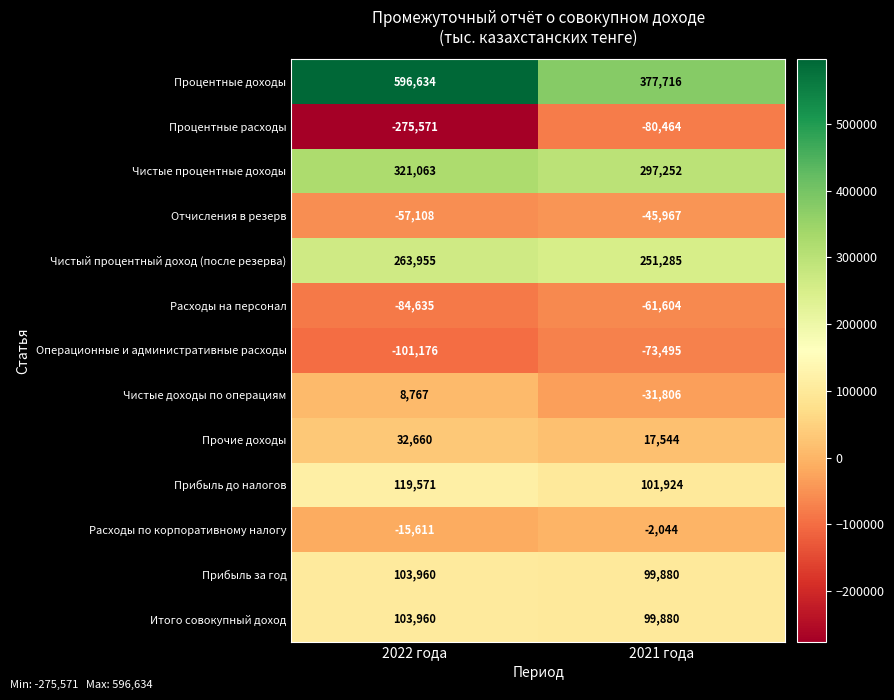

How many distinct data groups are displayed?

13